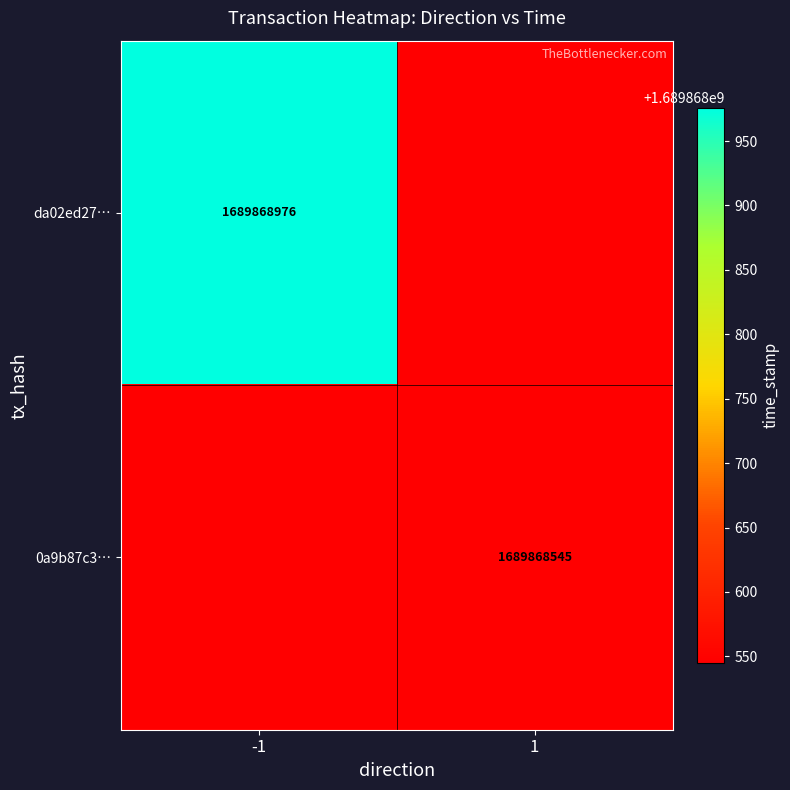

What is the difference between the maximum and minimum values in the da02ed276488f757dd9483c2a066186eb840a83 series?

1689868977